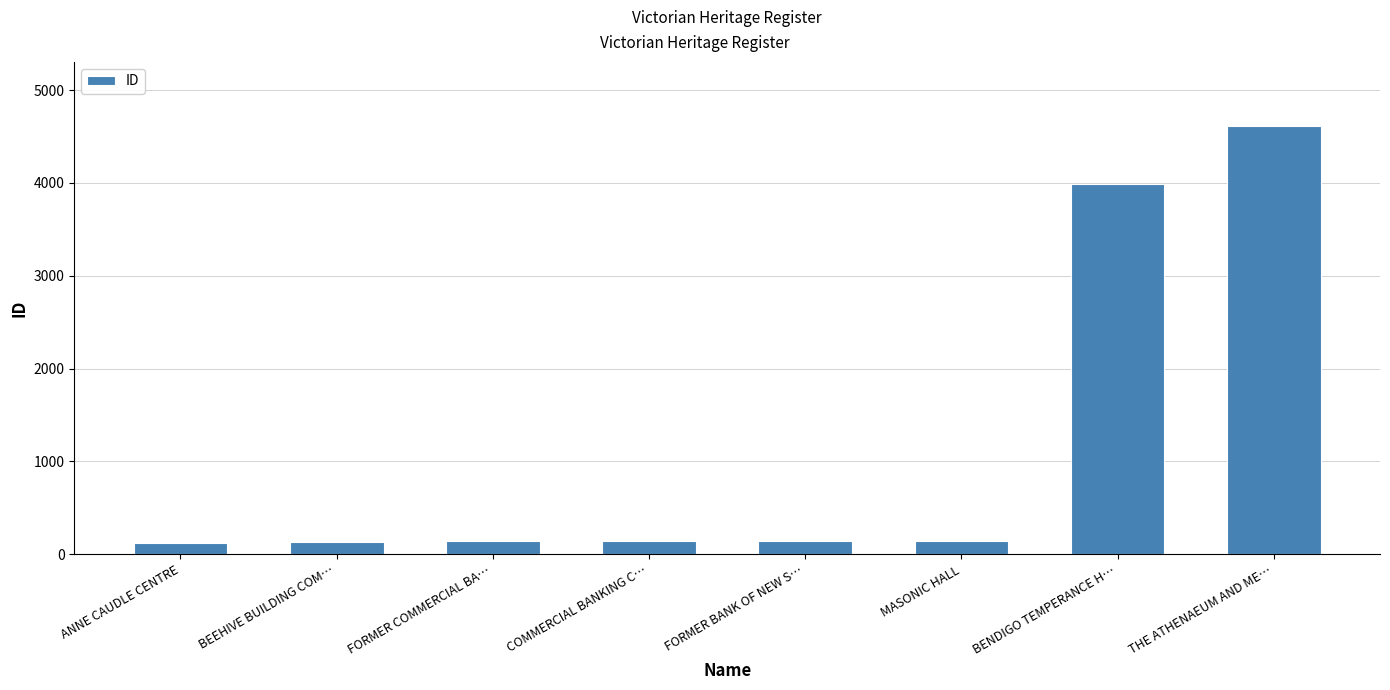

Is it true that the value at BENDIGO TEMPERANCE H… is 3987?

True